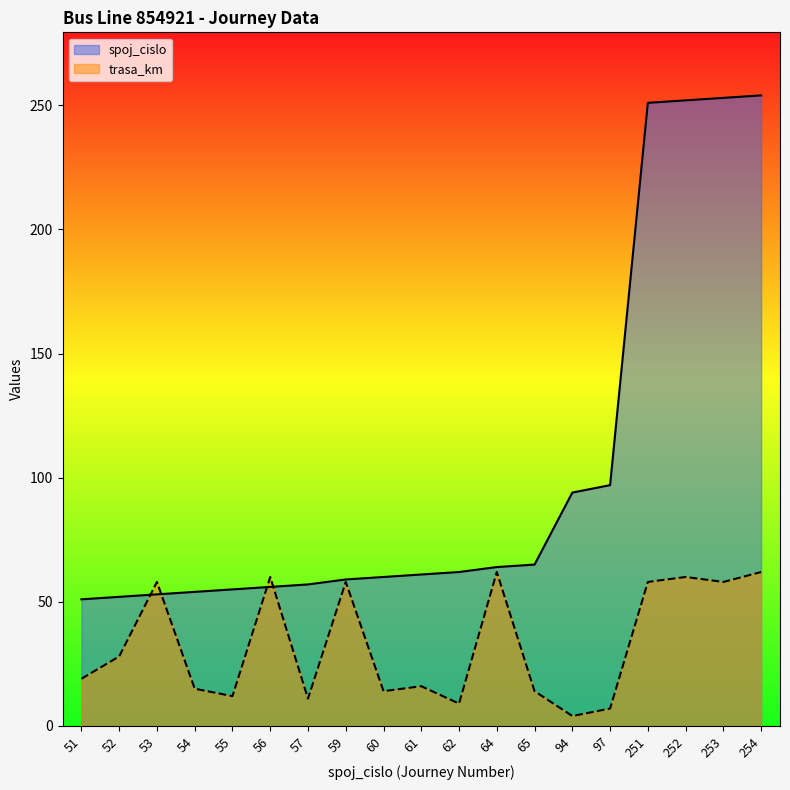

Is the value of trasa_km at 65 greater than the value of spoj_cislo at 97?

No